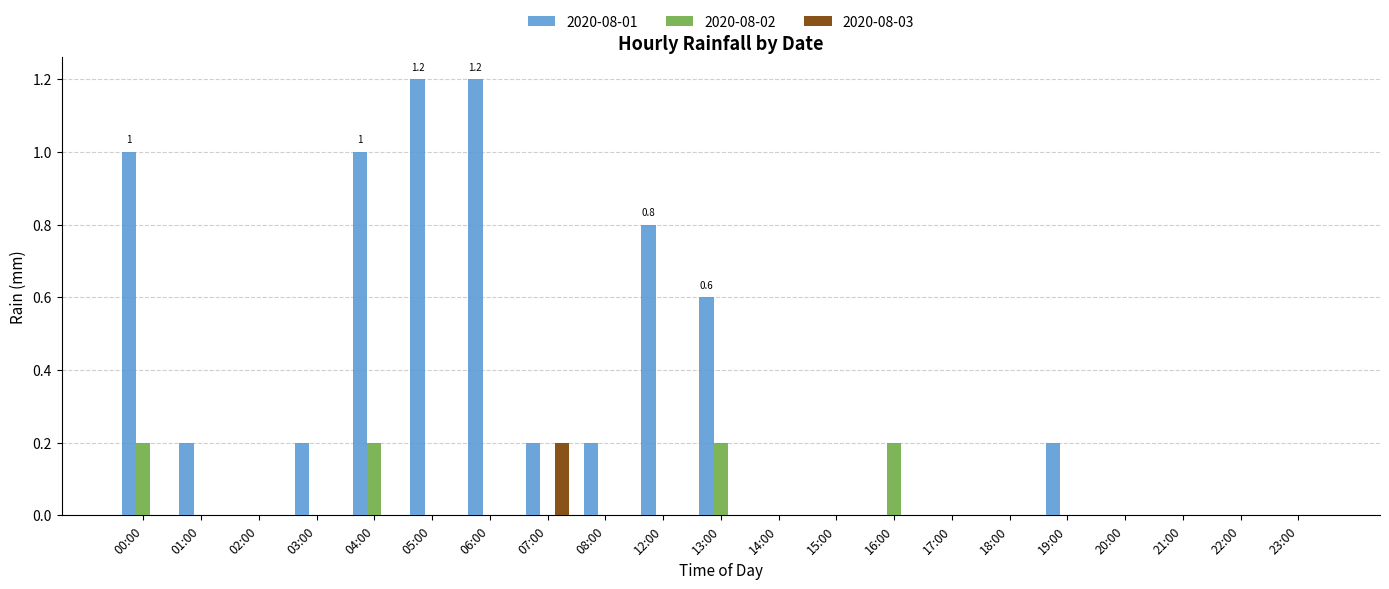

Which series has the largest range (max minus min)?

2020-08-01